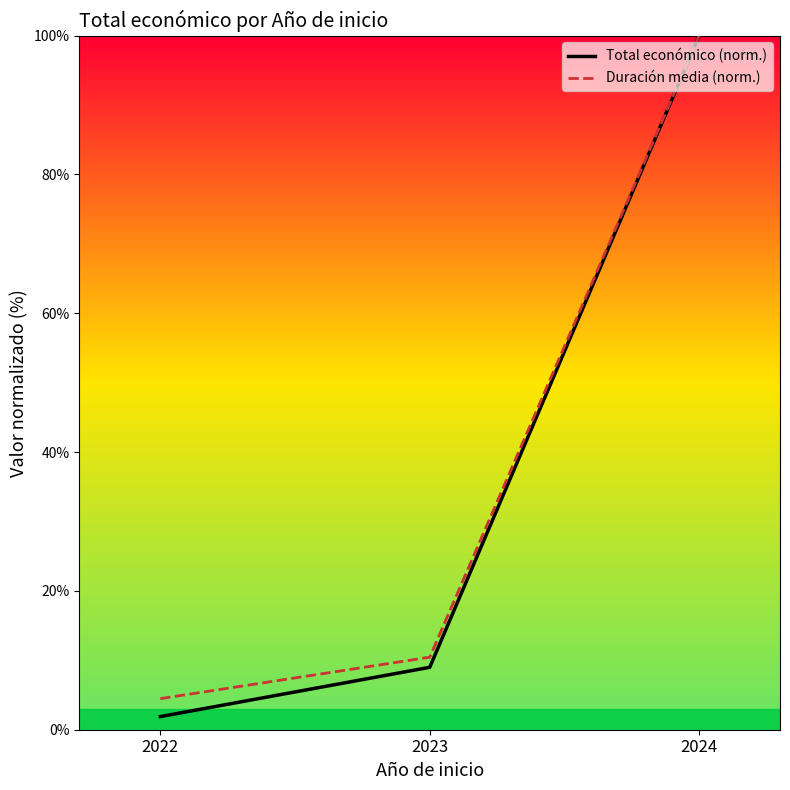

Which has a higher value, 2024 or 2022?

2024